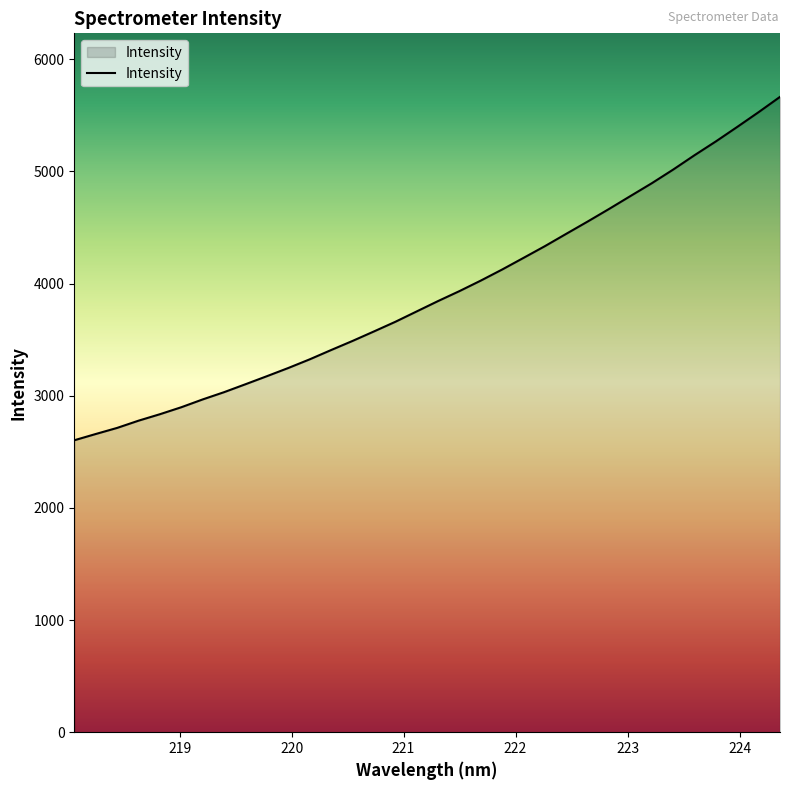

How many values are below 3843?

17